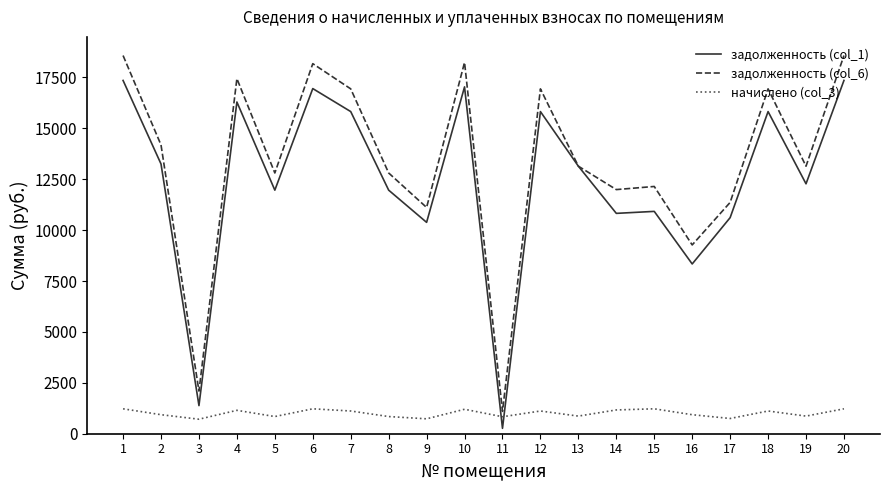

True or false: задолженность (col_6) and начислено (col_3) intersect in this chart.

False